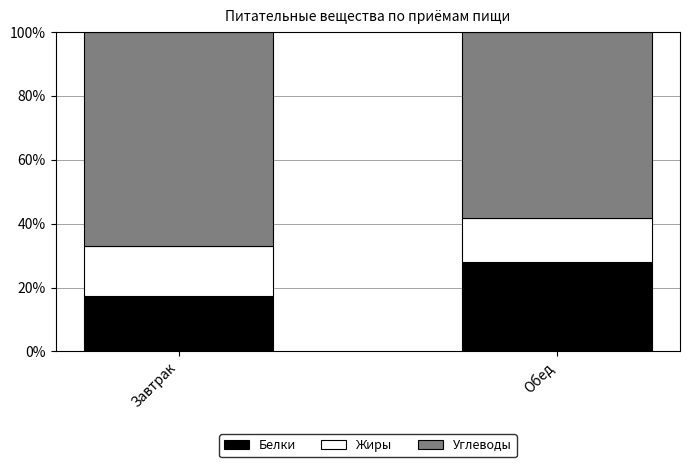

How many values in the Белки series exceed 27?

1